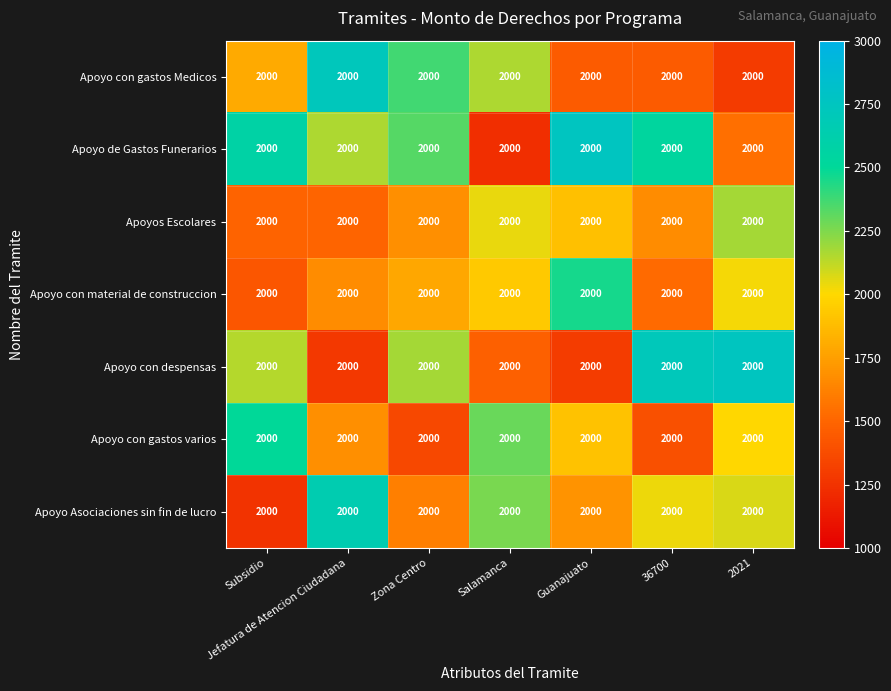

Reading left to right, transcribe all the data shown in this chart.

Apoyo con gastos Medicos: Subsidio=2000.0	Jefatura de Atencion Ciudadana=2000.0	Zona Centro=2000.0	Salamanca=2000.0	Guanajuato=2000.0	36700=2000.0	2021=2000.0
Apoyo de Gastos Funerarios: Subsidio=2000.0	Jefatura de Atencion Ciudadana=2000.0	Zona Centro=2000.0	Salamanca=2000.0	Guanajuato=2000.0	36700=2000.0	2021=2000.0
Apoyos Escolares: Subsidio=2000.0	Jefatura de Atencion Ciudadana=2000.0	Zona Centro=2000.0	Salamanca=2000.0	Guanajuato=2000.0	36700=2000.0	2021=2000.0
Apoyo con material de construccion: Subsidio=2000.0	Jefatura de Atencion Ciudadana=2000.0	Zona Centro=2000.0	Salamanca=2000.0	Guanajuato=2000.0	36700=2000.0	2021=2000.0
Apoyo con despensas: Subsidio=2000.0	Jefatura de Atencion Ciudadana=2000.0	Zona Centro=2000.0	Salamanca=2000.0	Guanajuato=2000.0	36700=2000.0	2021=2000.0
Apoyo con gastos varios: Subsidio=2000.0	Jefatura de Atencion Ciudadana=2000.0	Zona Centro=2000.0	Salamanca=2000.0	Guanajuato=2000.0	36700=2000.0	2021=2000.0
Apoyo Asociaciones sin fin de lucro: Subsidio=2000.0	Jefatura de Atencion Ciudadana=2000.0	Zona Centro=2000.0	Salamanca=2000.0	Guanajuato=2000.0	36700=2000.0	2021=2000.0